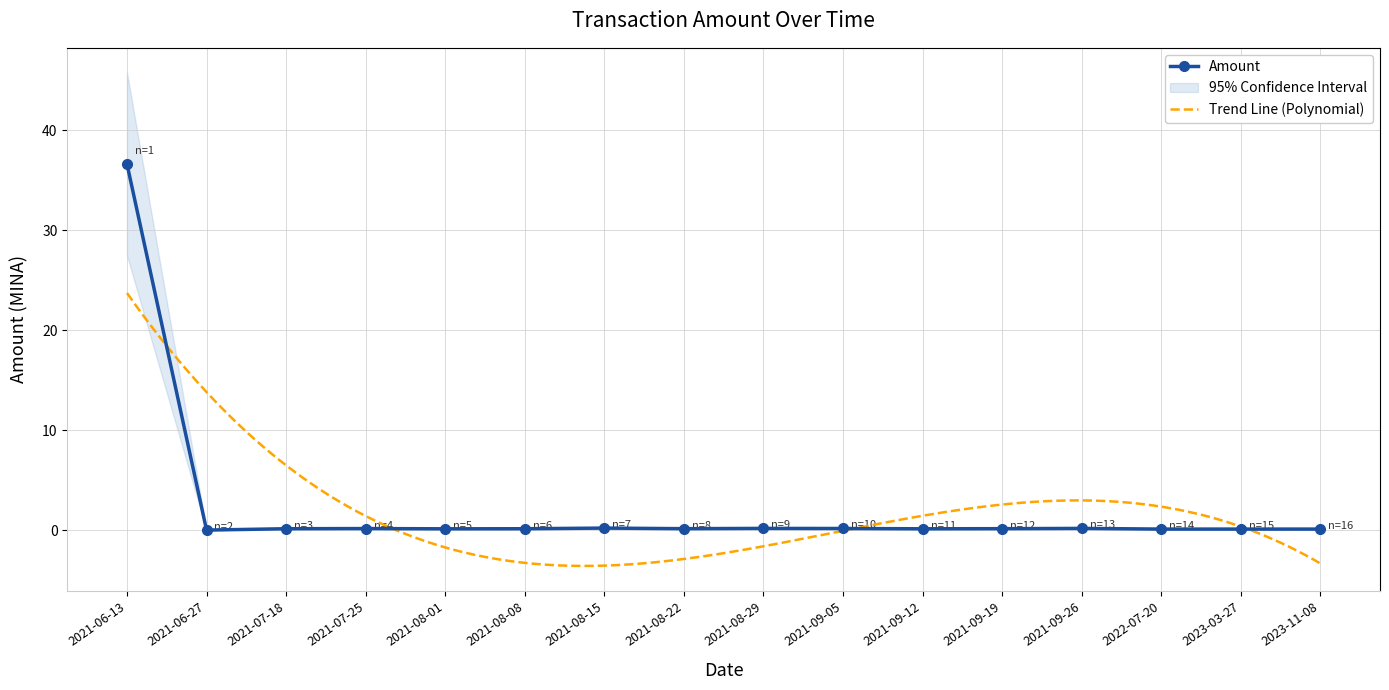

Is it true that the value at 2021-07-25 is 0.2?

True